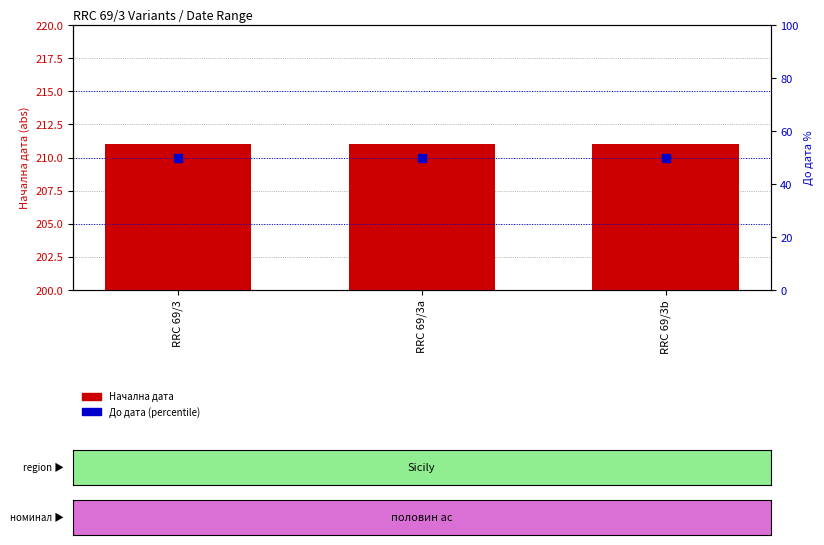

Reading right to left, list all the values displayed in this chart.

Начална дата: RRC 69/3b=211	RRC 69/3a=211	RRC 69/3=211
До дата (percentile): RRC 69/3b=50	RRC 69/3a=50	RRC 69/3=50